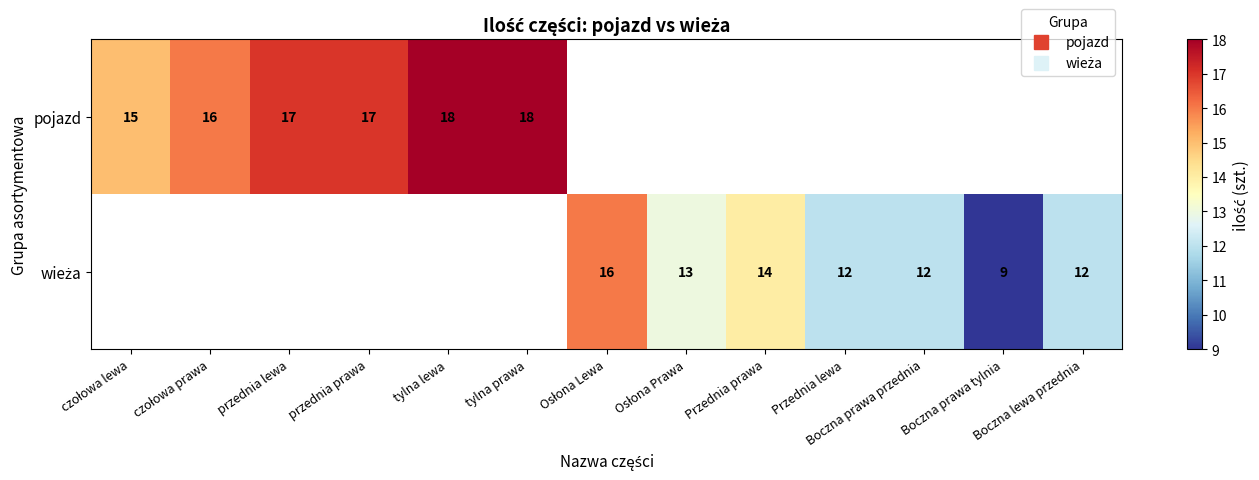

At which category does the chart reach its peak across all series?

tylna lewa